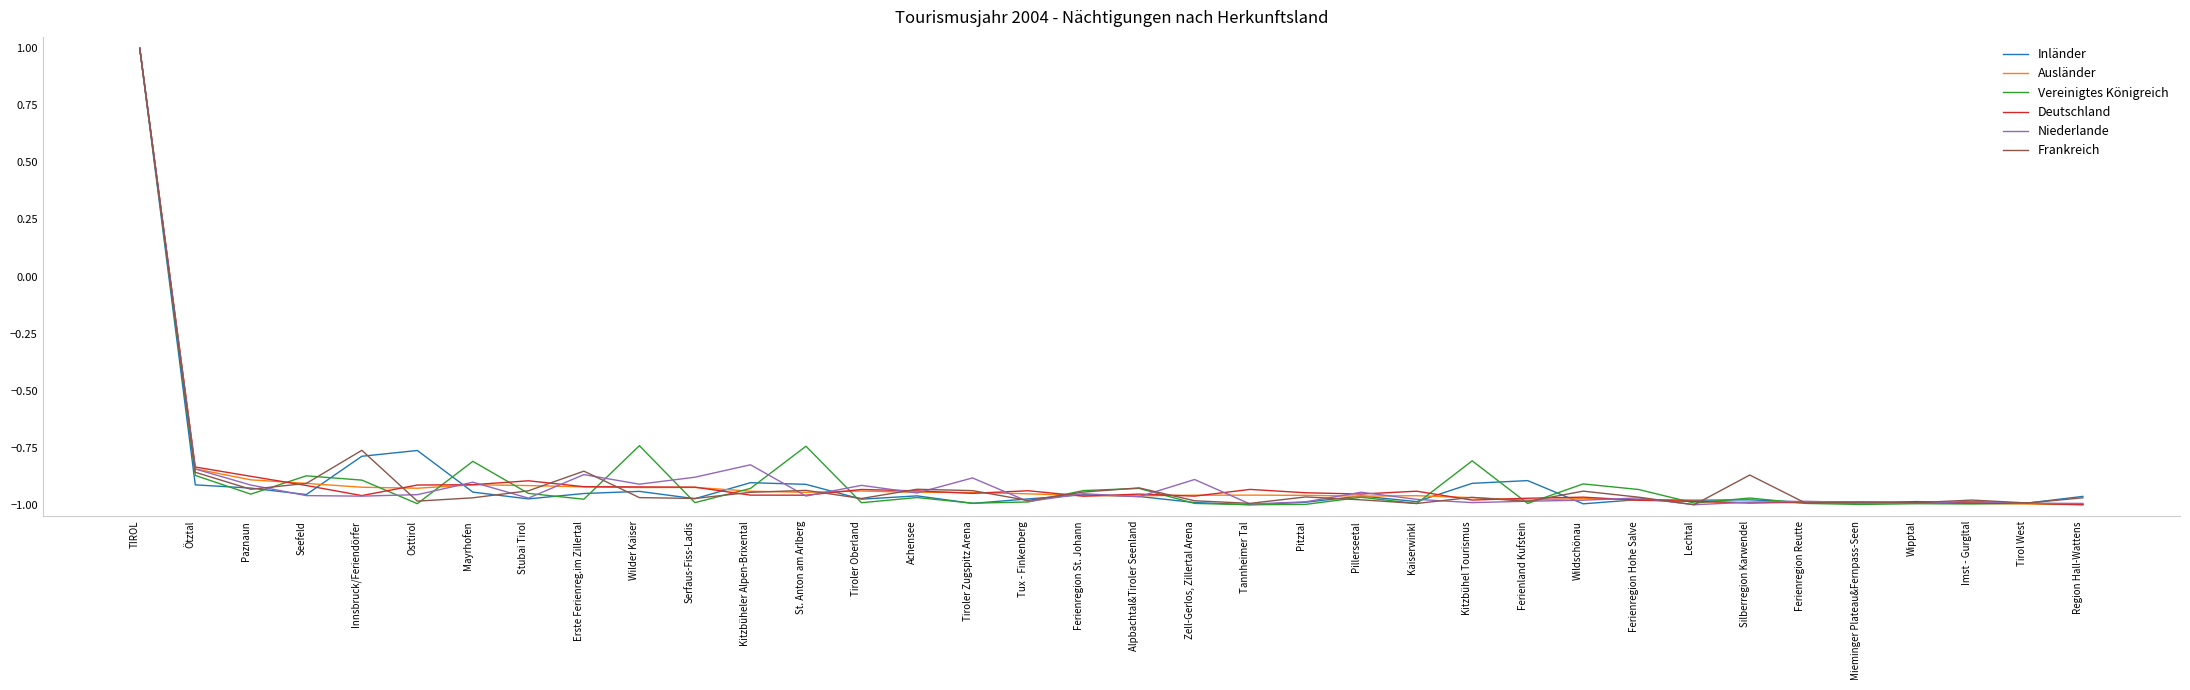

What is the highest value of the Ausländer series?

1.0